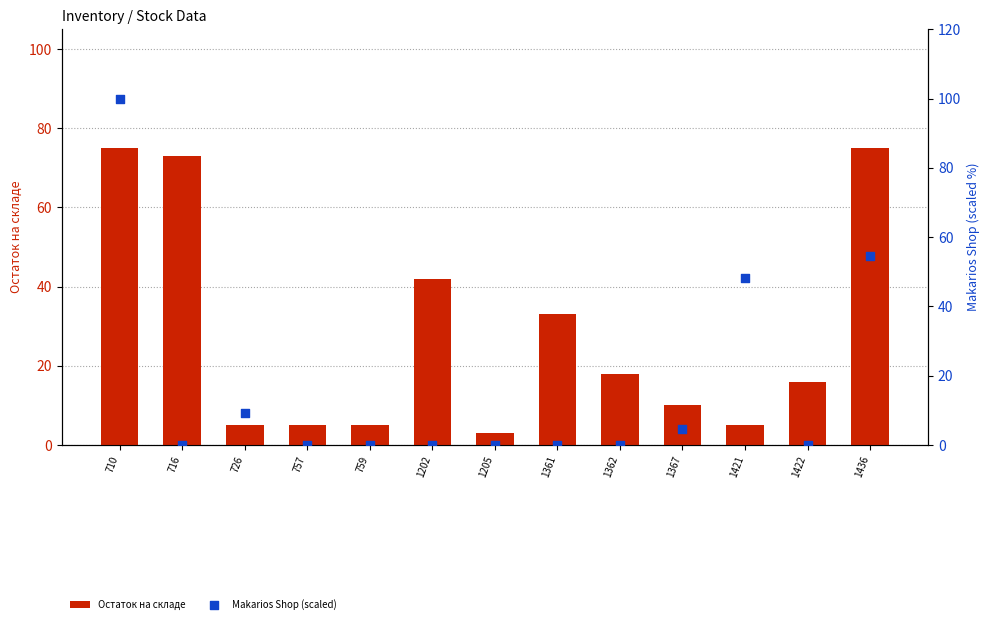

At how many categories does at least one series exceed 77?

1